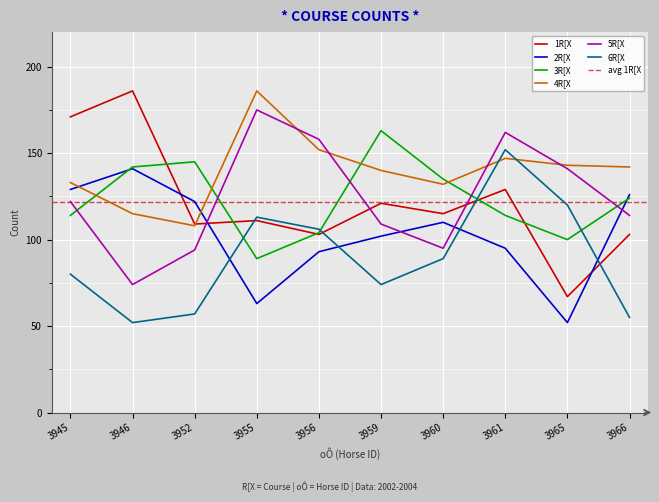

What is the total value across all series at 3965?

623